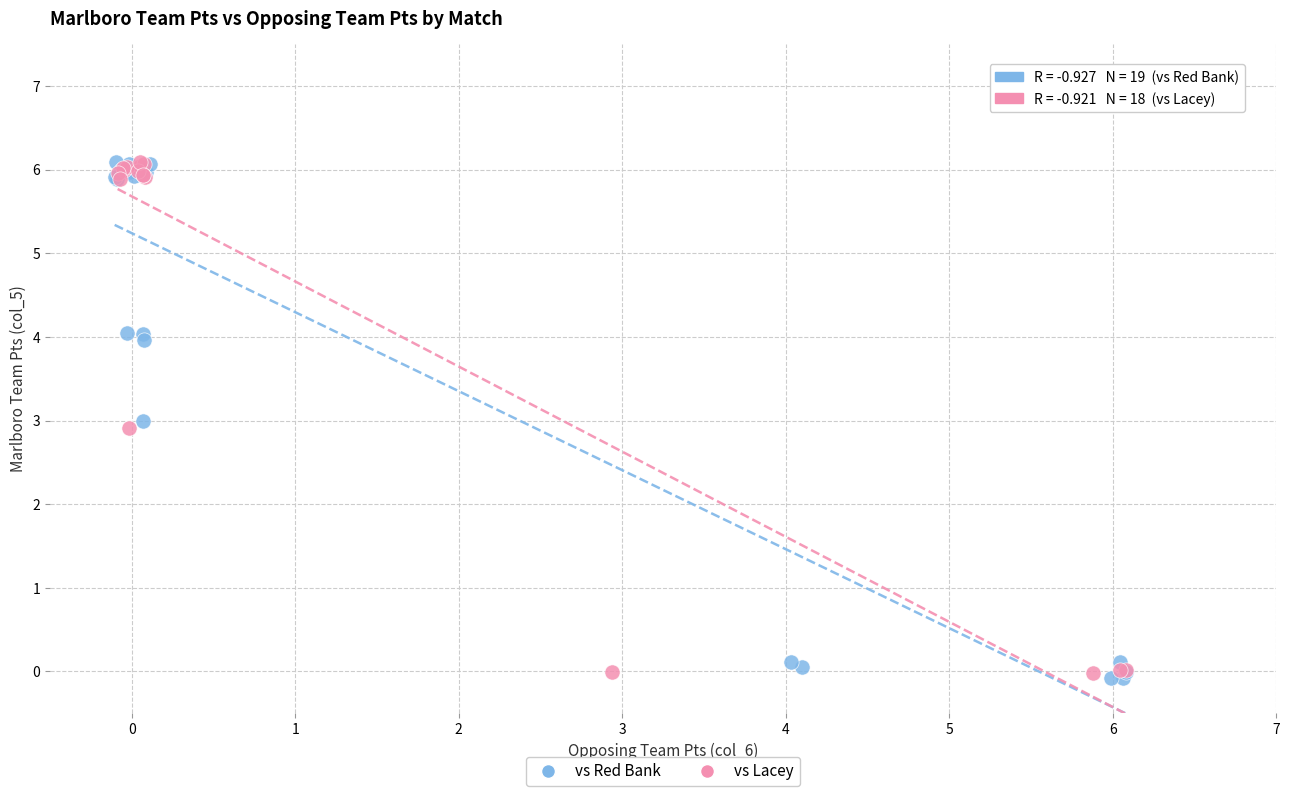

What are all the series names shown in the legend?

vs Red Bank, vs Lacey